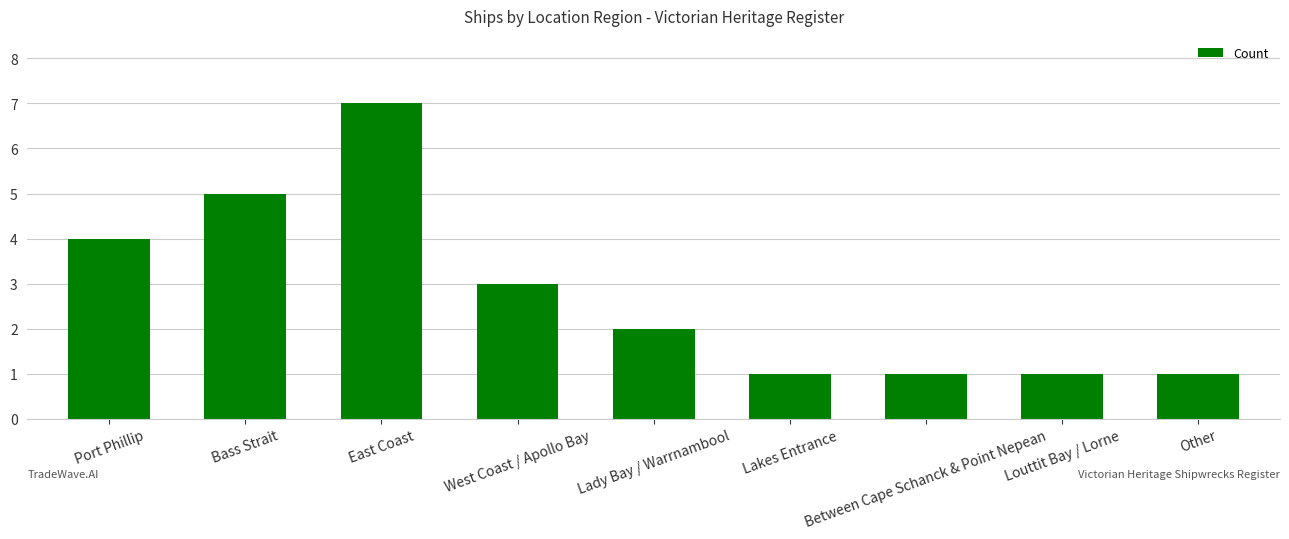

True or false: the data shows 7 at East Coast.

True